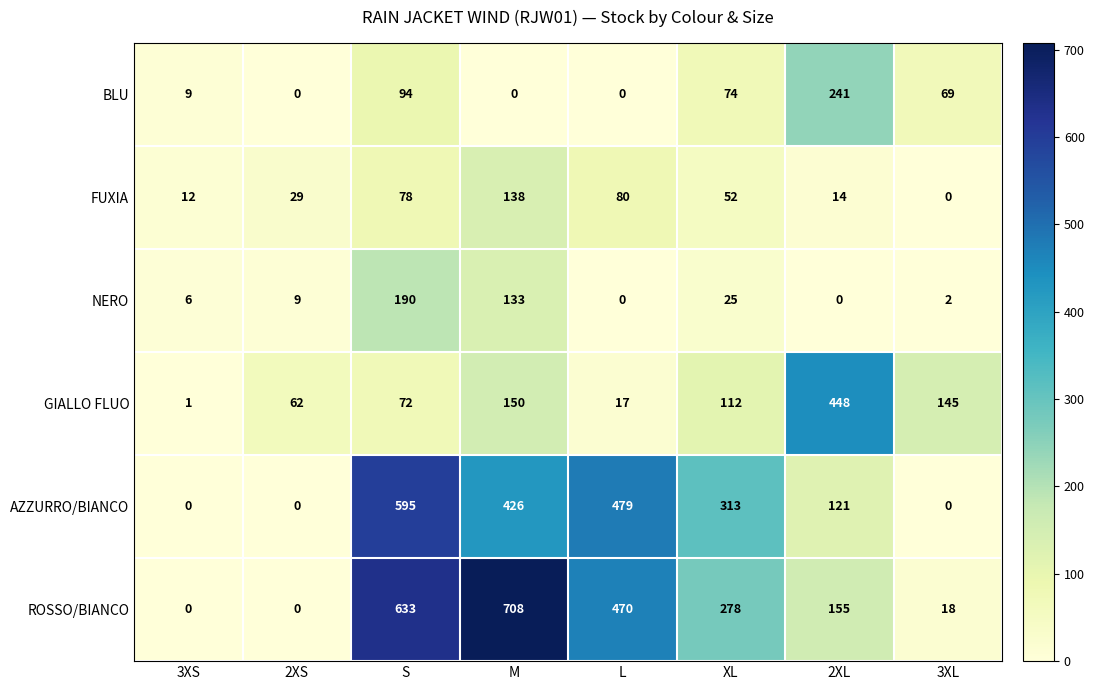

What is the difference between the maximum and minimum values in the NERO series?

190